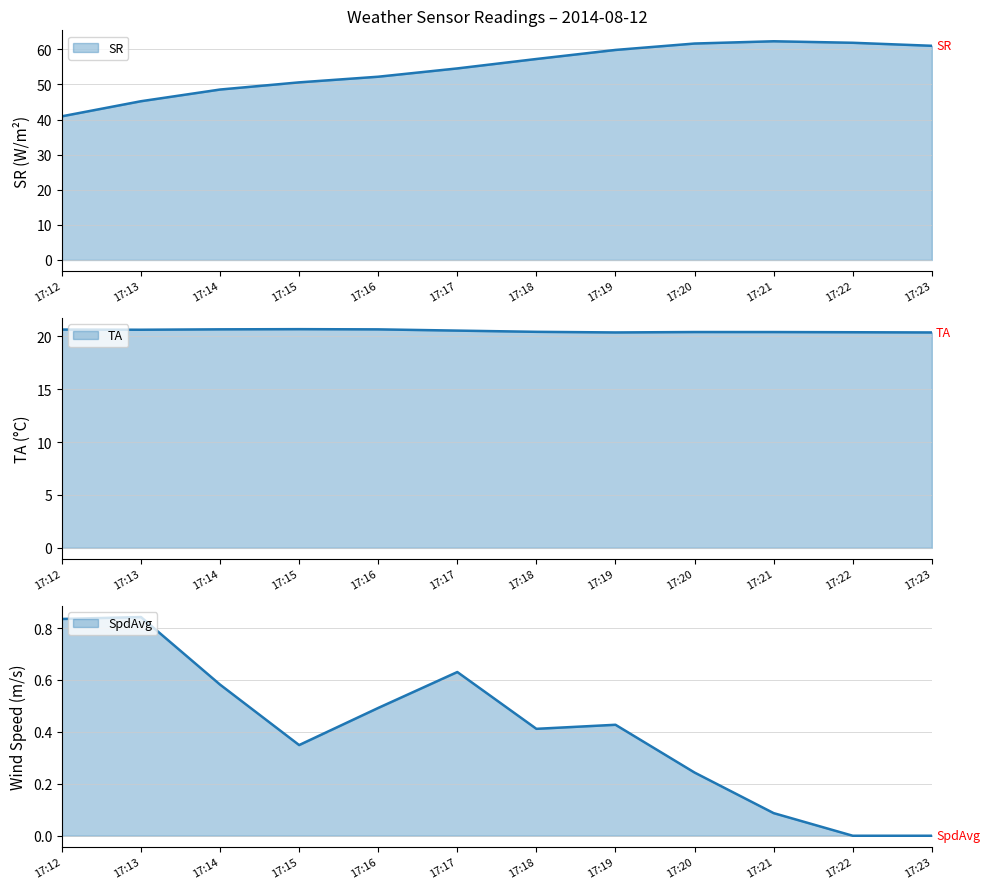

The value of TA at 17:17 is 20.5. True or false?

True